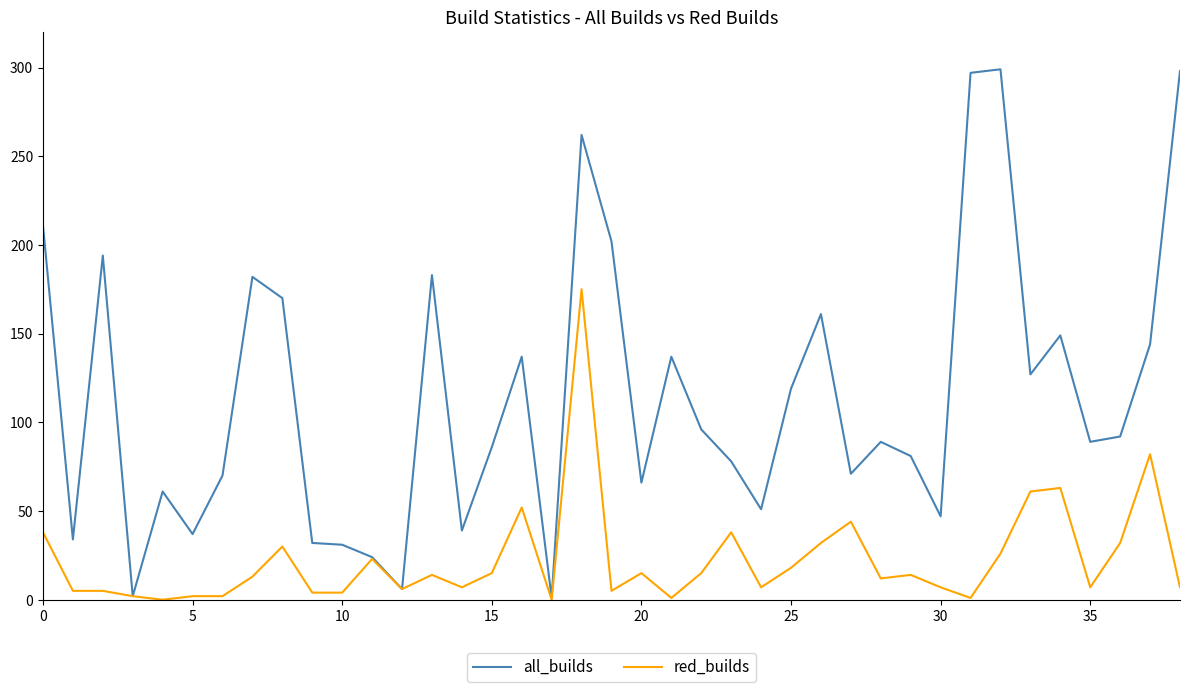

Which series has the largest range (max minus min)?

all_builds